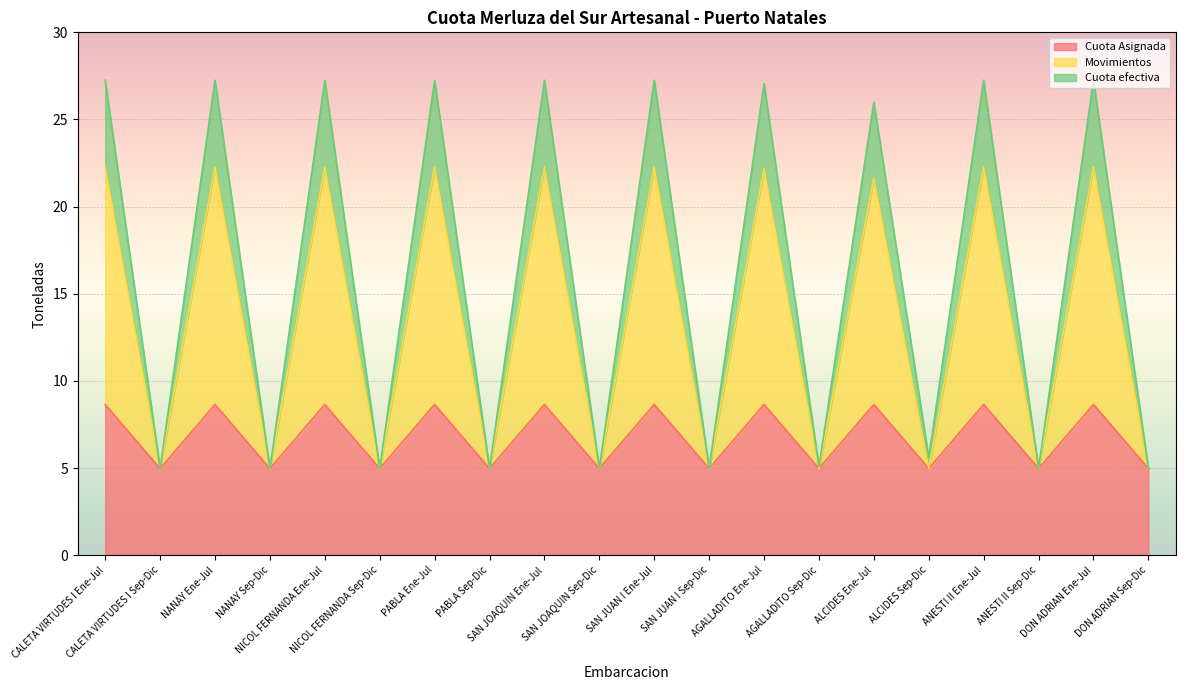

At which label is Cuota efectiva closest to 16?

ALCIDES Ene-Jul